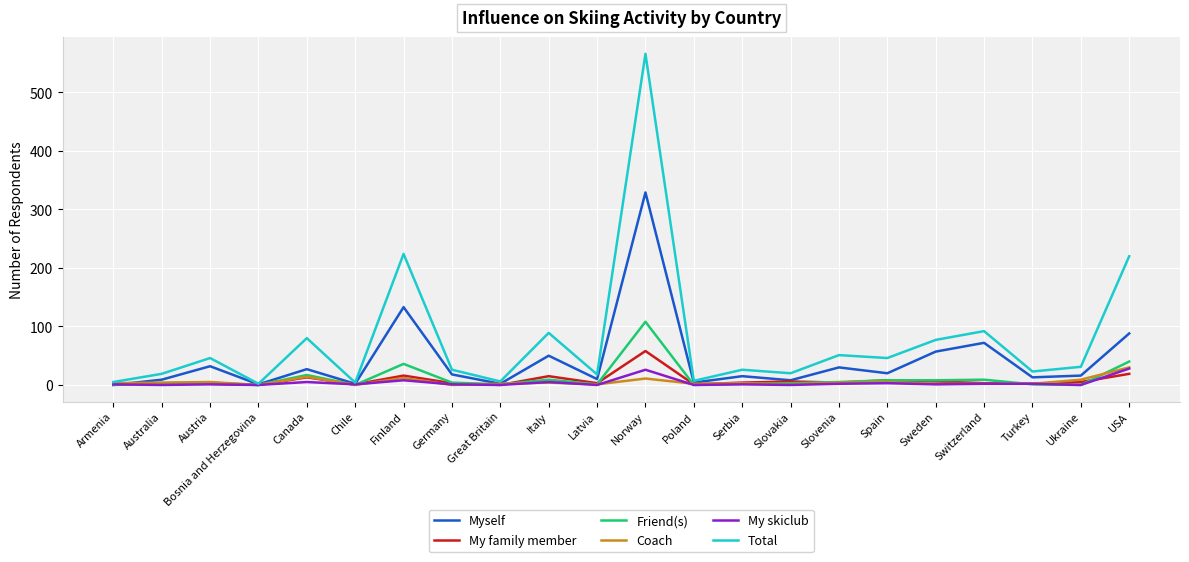

Which series has the largest range (max minus min)?

Total